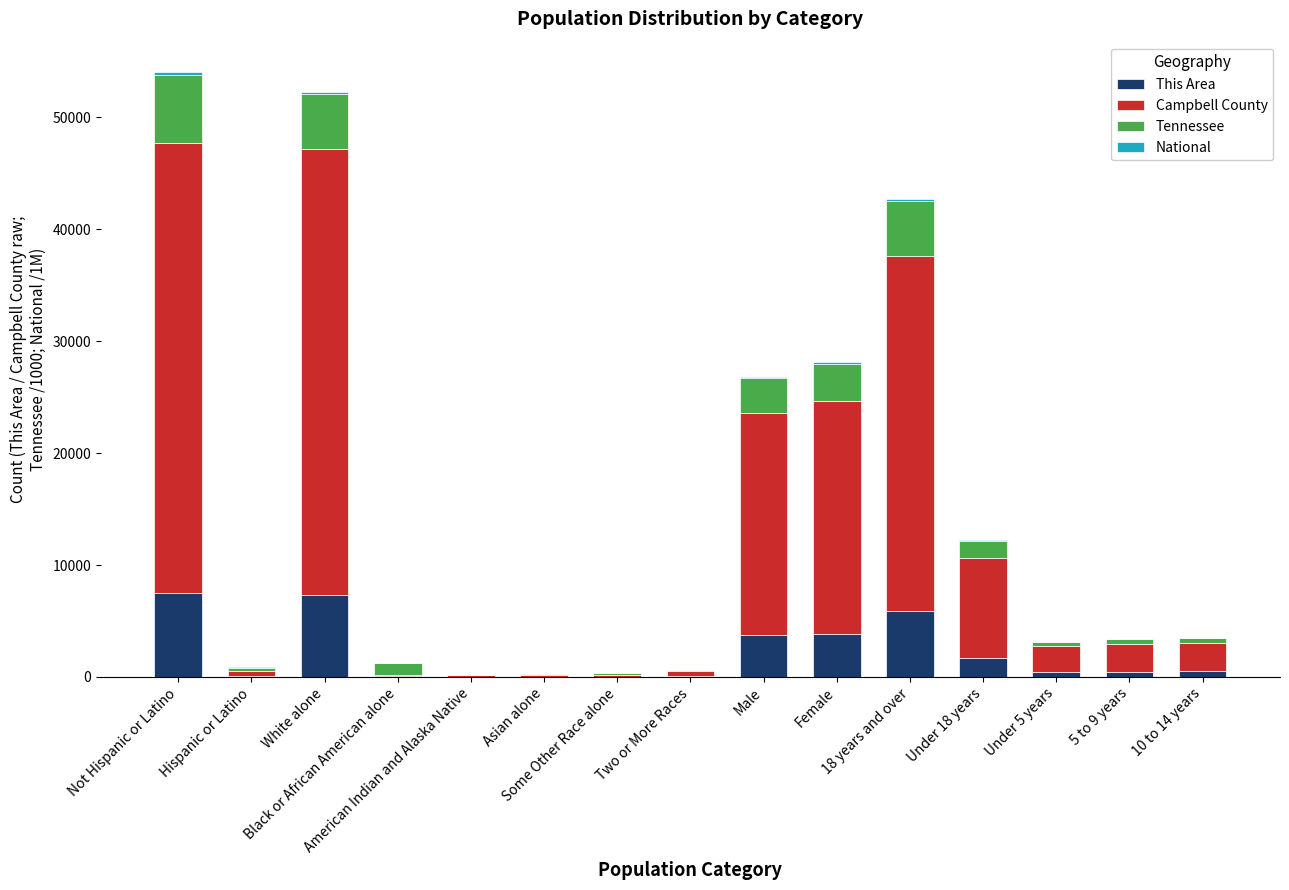

Are the bars grouped side by side (vs. stacked)?

No